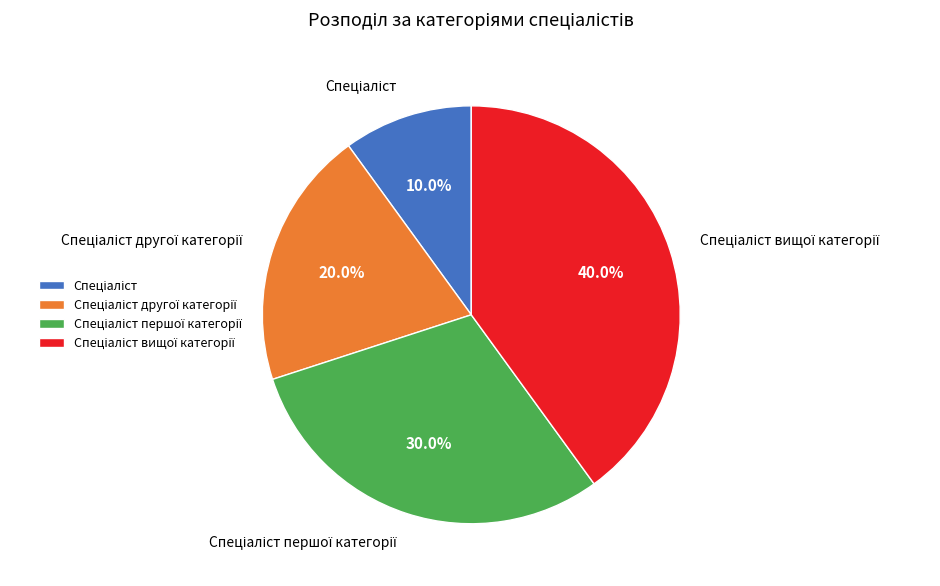

To the nearest percent, what is the difference between the largest and smallest slice percentages?

30%